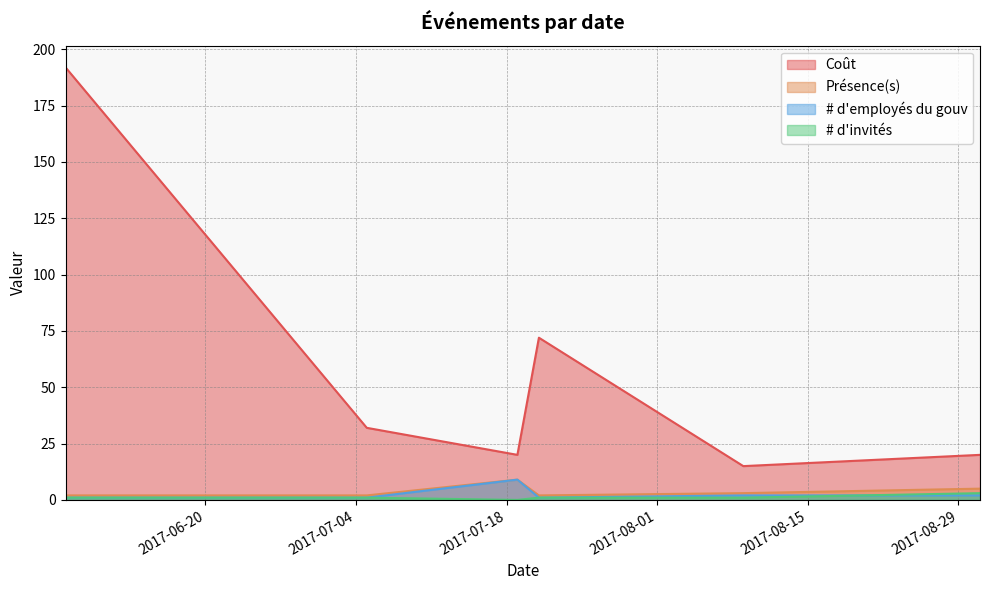

The Coût series shows 57 at 2017-07-05. True or false?

False